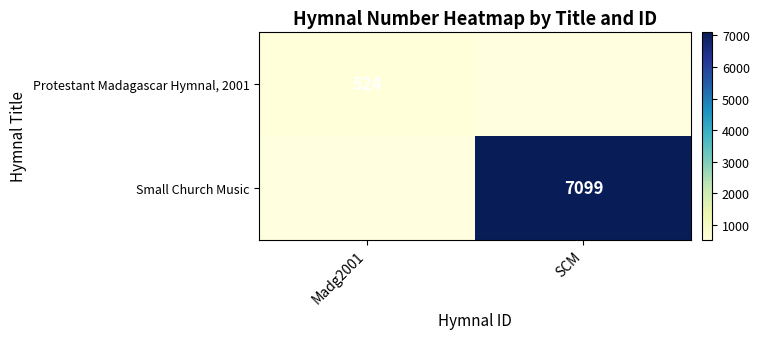

The Protestant Madagascar Hymnal, 2001 series shows 135 at Madg2001. True or false?

False